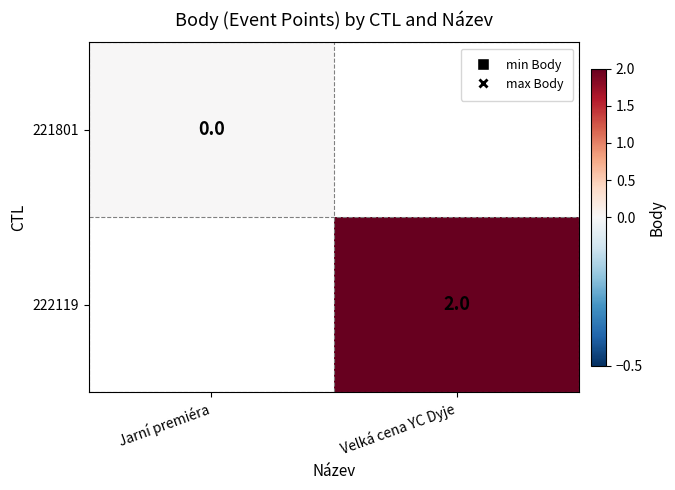

At how many categories does at least one series exceed 0?

1